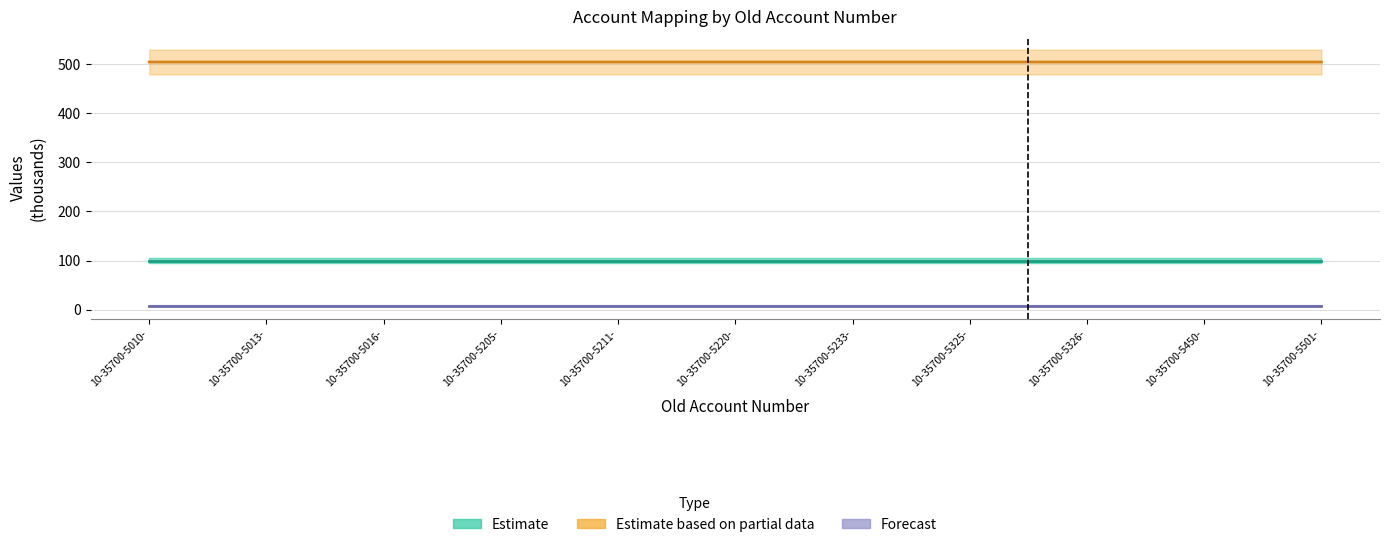

What is the label of the 11th point from the right?

10-35700-5010-